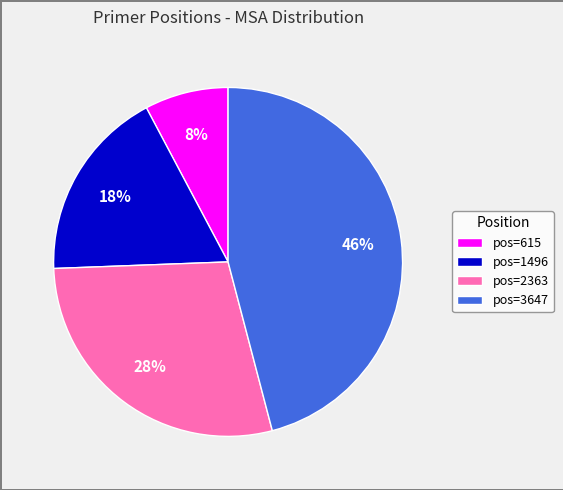

True or false: pos=615 accounts for 1% of the total.

False